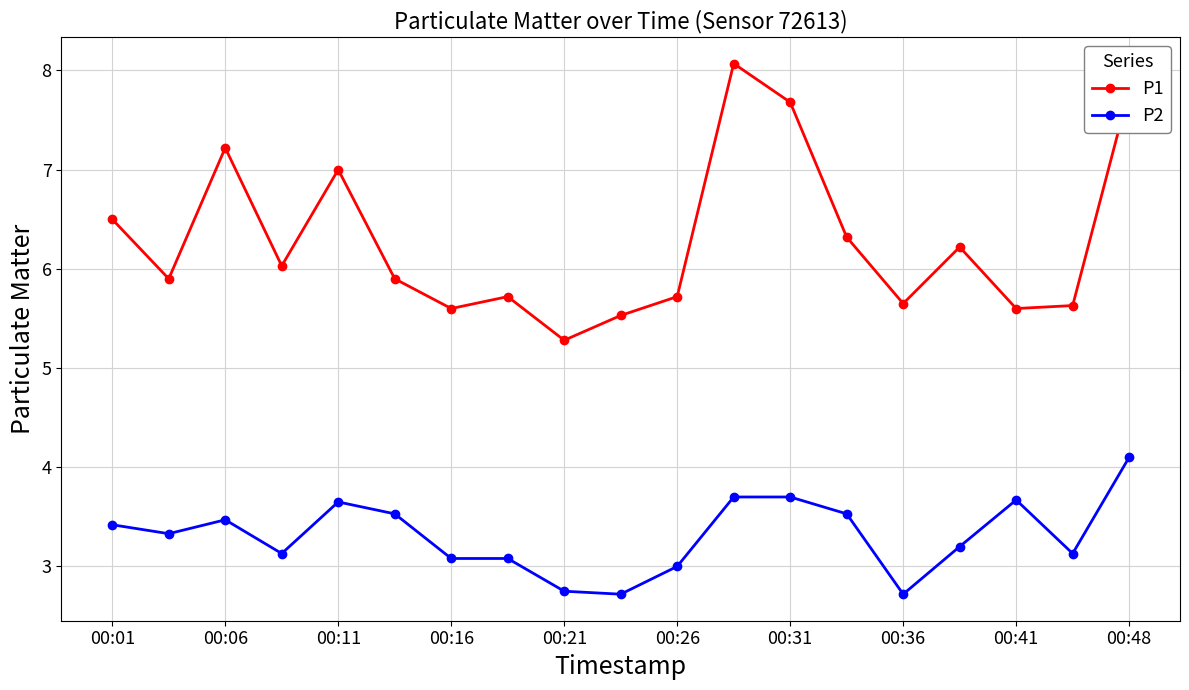

Which series has the widest spread of values?

P1